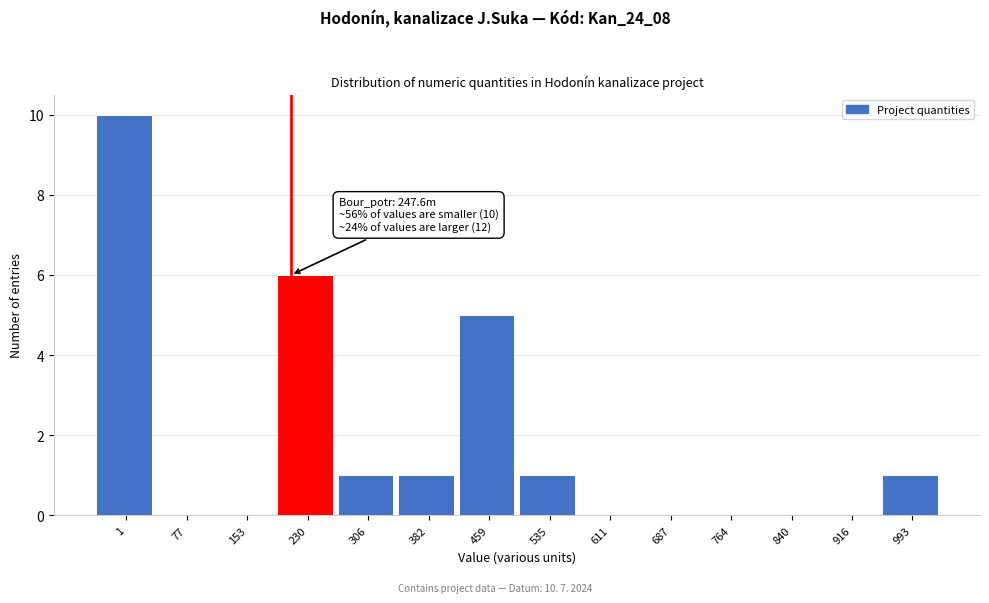

Reading left to right, transcribe all the data shown in this chart.

1=10	77=0	153=0	230=6	306=1	382=1	459=5	535=1	611=0	687=0	764=0	840=0	916=0	993=1